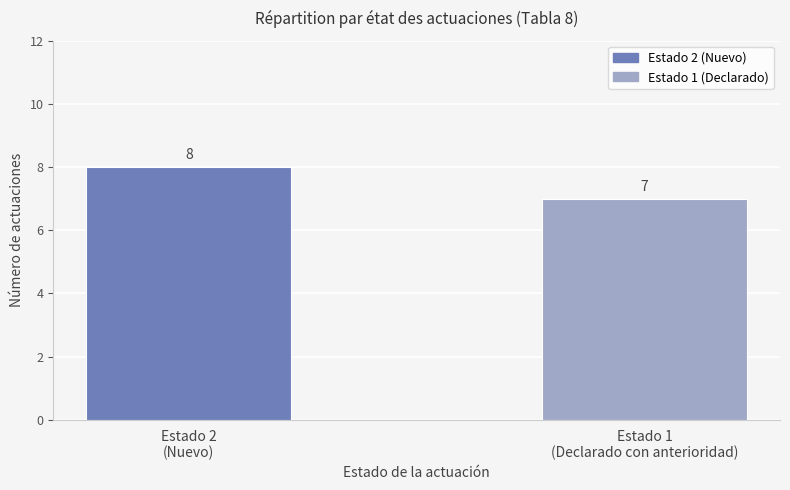

Approximately how many times larger is the value at Estado 2
(Nuevo) compared to Estado 1
(Declarado con anterioridad)?

1.1